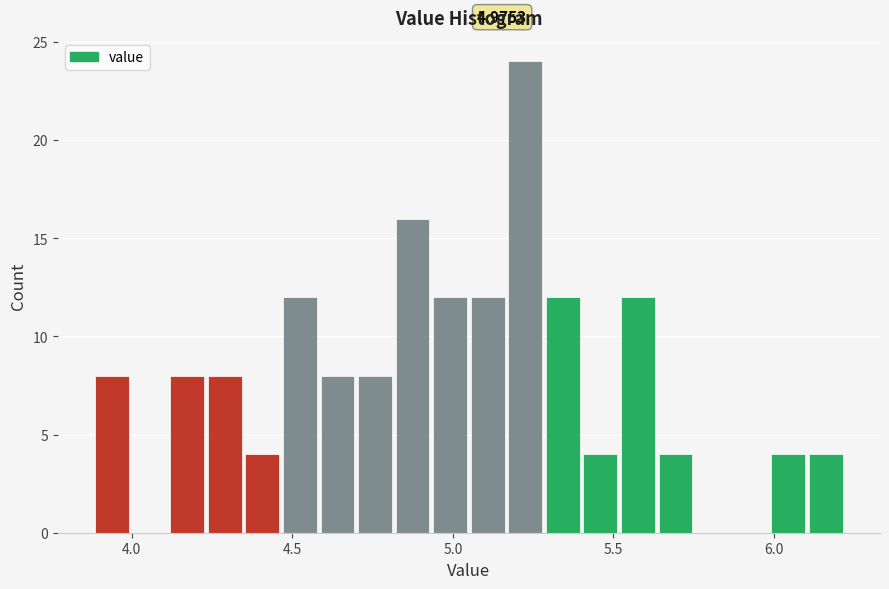

Read against the x-axis, roughly where is the centre of the tallest bar?

5.25